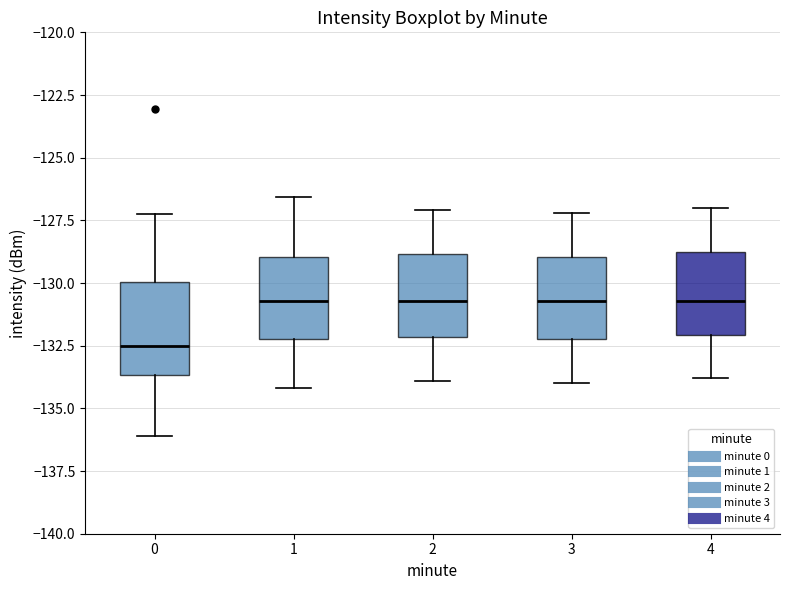

Reading left to right, transcribe this box plot: for each box, give where its median line is, the range the box spans, and where its two whiskers end, as read against the y-axis. The values are not printed on the chart, so give them approximately, as read against the axis.

0: median -132.5, box -133.5 to -130.0, whiskers -136.0 to -127.5
1: median -130.5, box -132.0 to -129.0, whiskers -134.0 to -126.5
2: median -130.5, box -132.0 to -129.0, whiskers -134.0 to -127.0
3: median -130.5, box -132.0 to -129.0, whiskers -134.0 to -127.0
4: median -130.5, box -132.0 to -128.5, whiskers -134.0 to -127.0